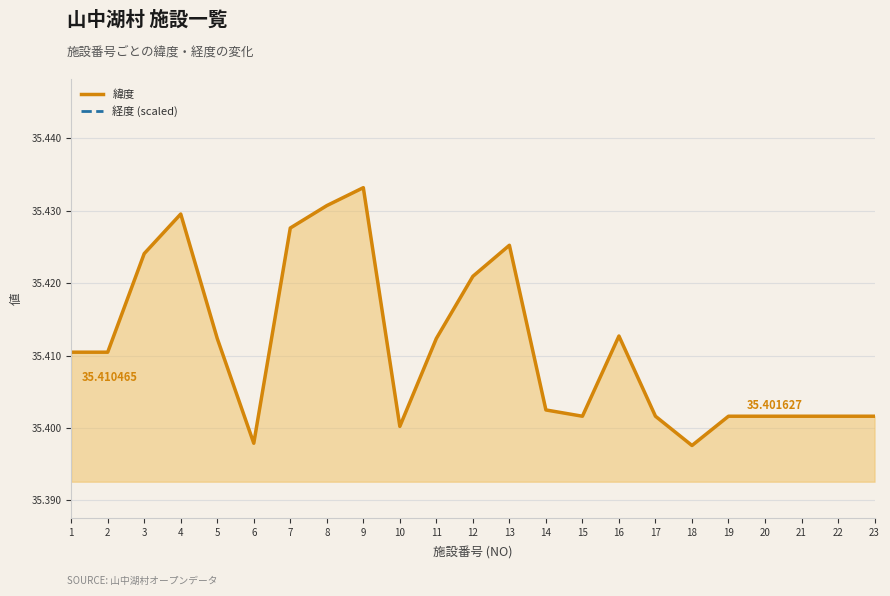

Is it true that 経度 (scaled) equals 99.2 at 15?

False